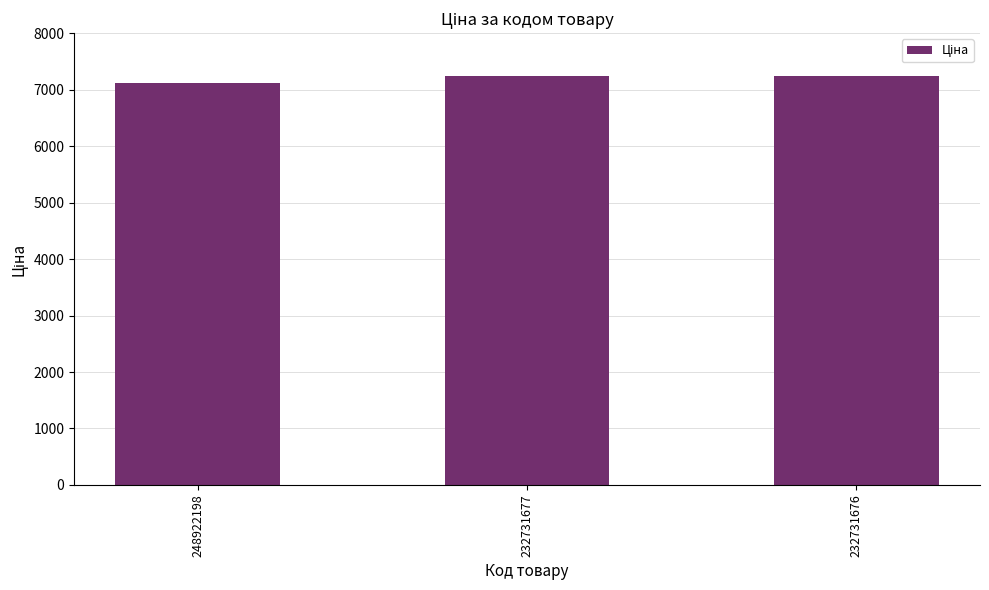

What is the minimum value shown in the chart?

7118.9